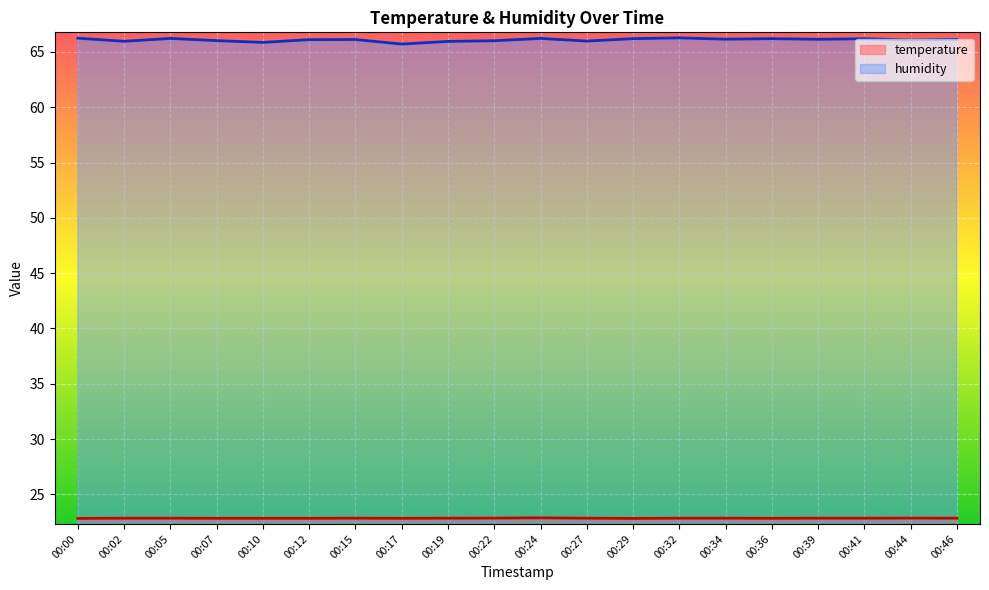

What is the maximum value for humidity?

66.3